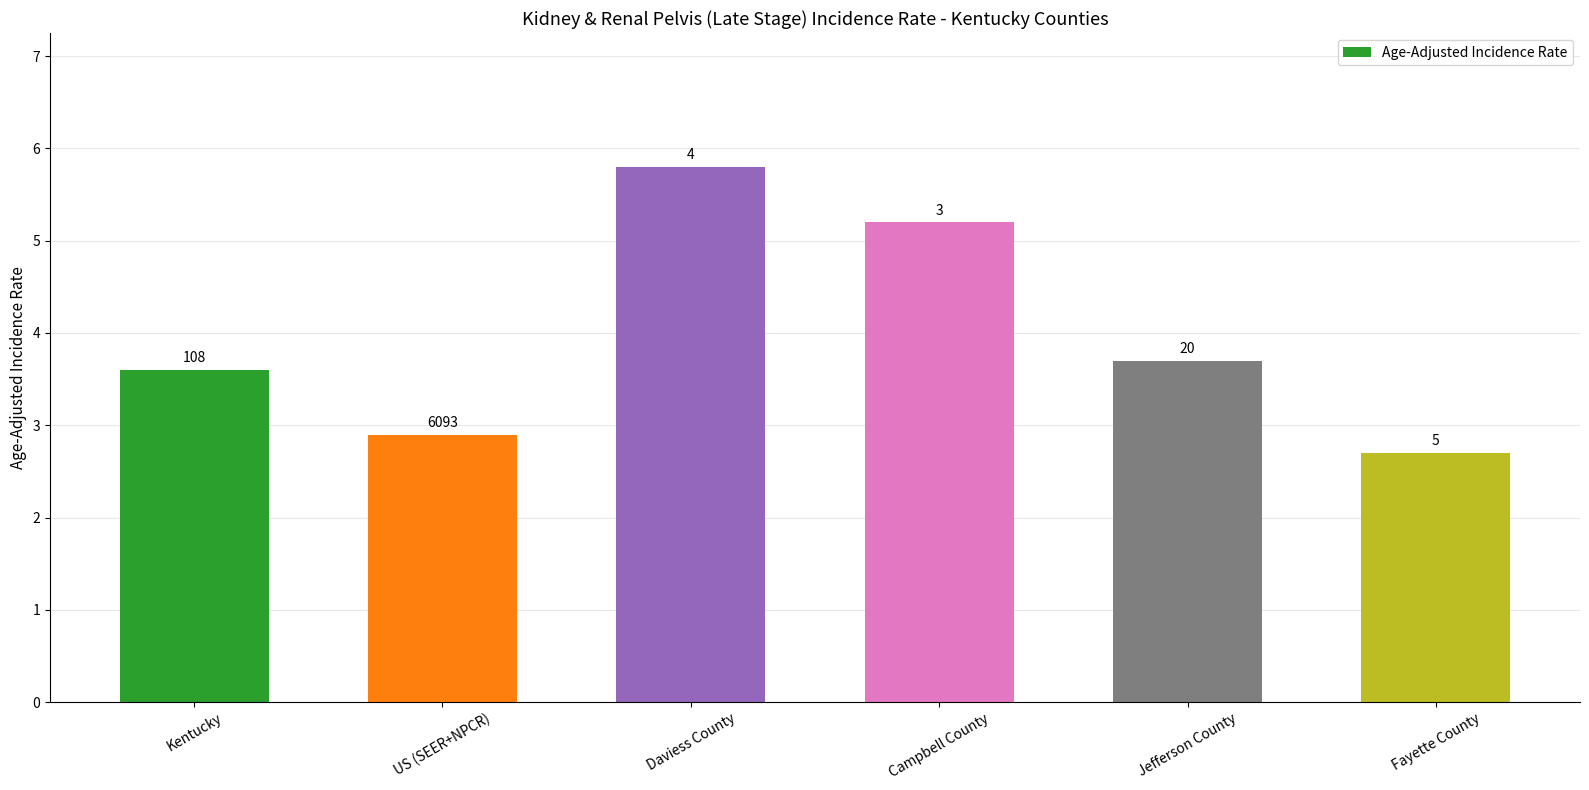

The chart shows a value of 3.7 at Jefferson County. True or false?

True